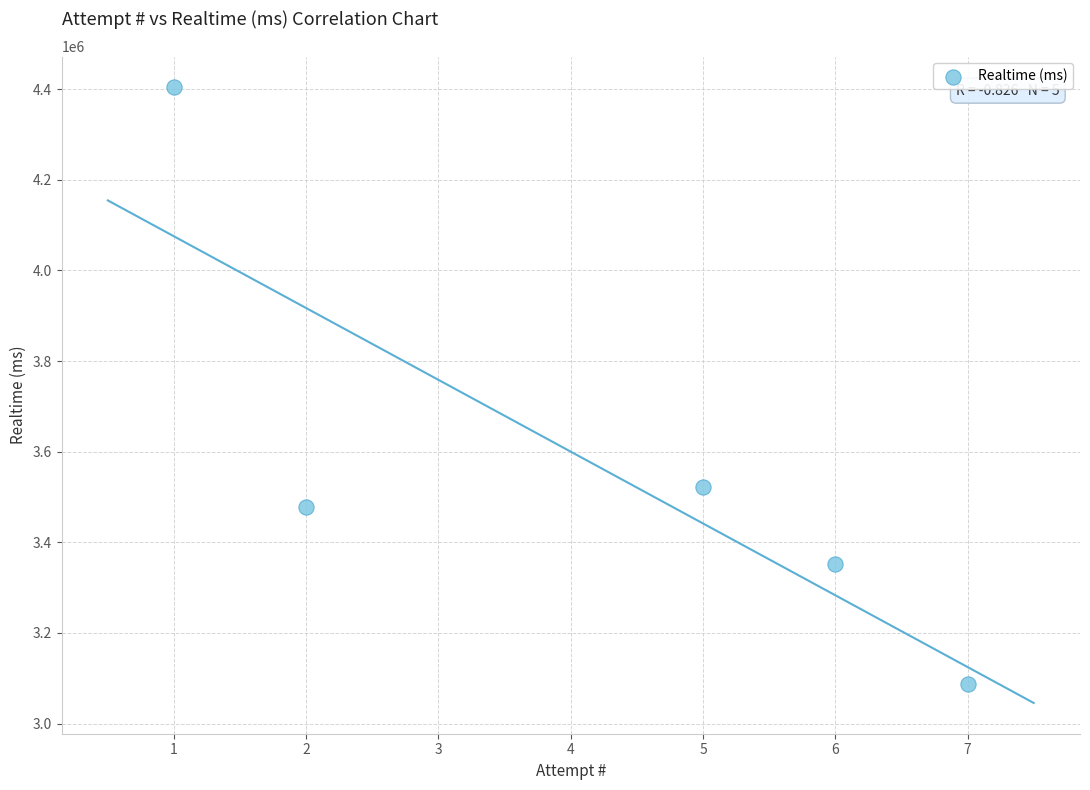

What is the average Y value?

3568274